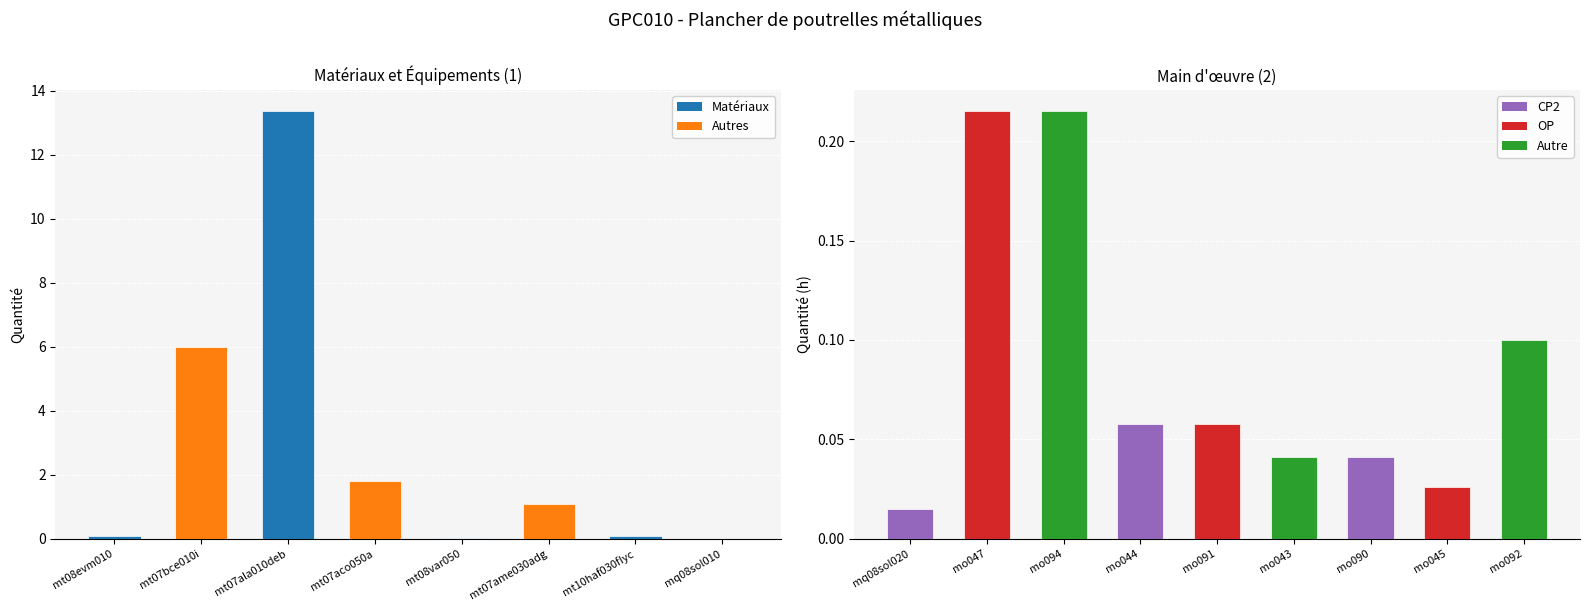

Rank the categories by value from highest to lowest.

mt07ala010deb, mt07bce010i, mt07aco050a, mt07ame030adg, mo047, mo094, mt08evm010, mo092, mt10haf030fIyc, mo044, mo091, mo043, mo090, mo045, mt08var050, mq08sol020, mq08sol010